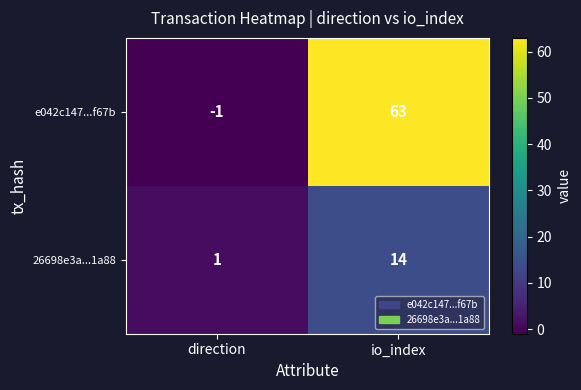

What is the difference between the e042c147...f67b values at io_index and direction?

64